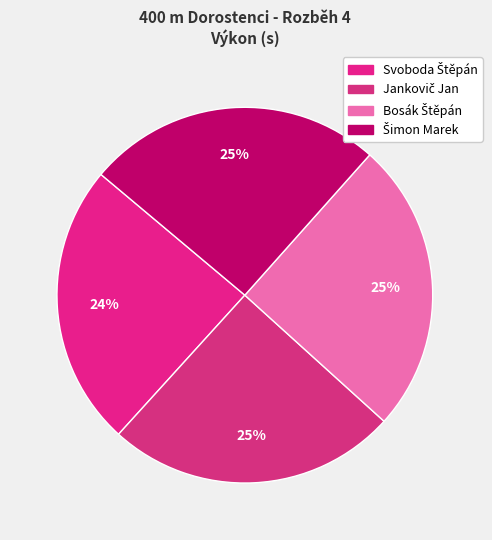

Is the sum of Svoboda Štěpán and Jankovič Jan greater than half?

No